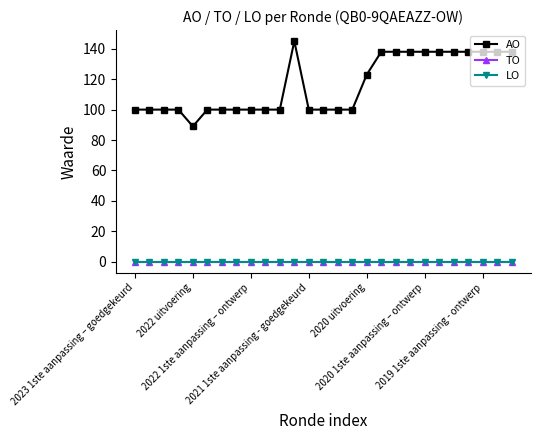

Does the chart display data point markers on the line(s)?

Yes